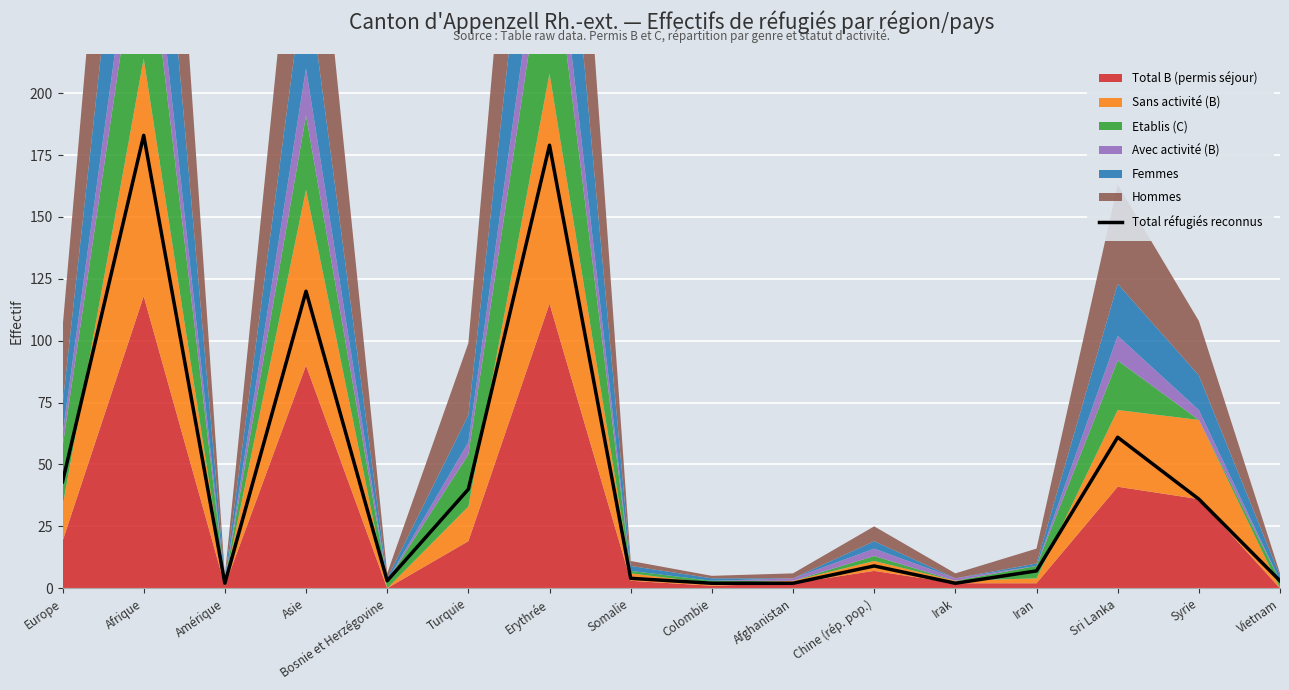

At which category does the chart reach its peak across all series?

Afrique